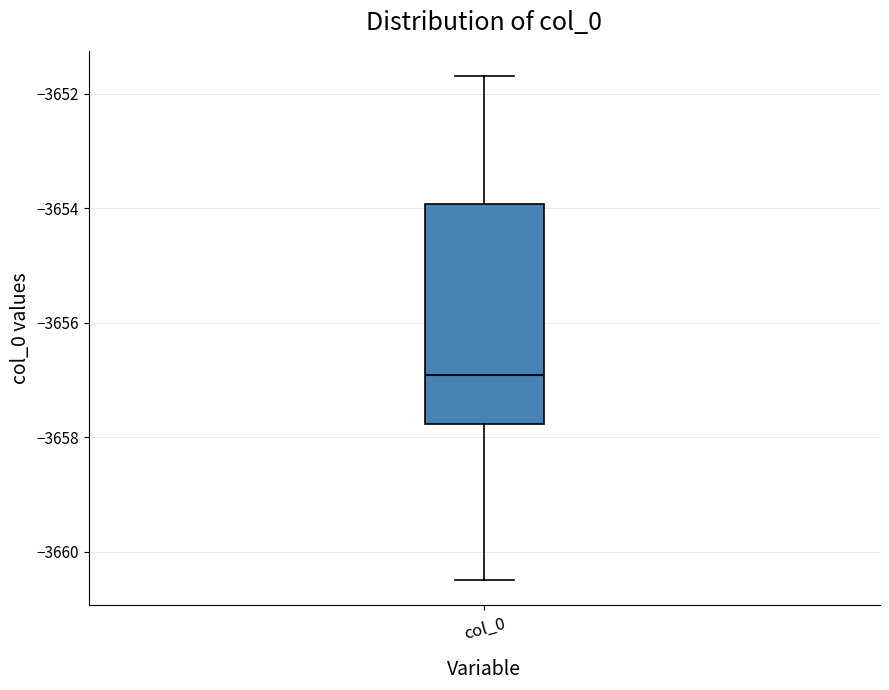

Transcribe this box plot: give where the median line is, the range the box spans, and where the two whiskers end, as read against the y-axis. The values are not printed on the chart, so give them approximately, as read against the axis.

median -3657.0, box -3657.8 to -3654.0, whiskers -3660.4 to -3651.6